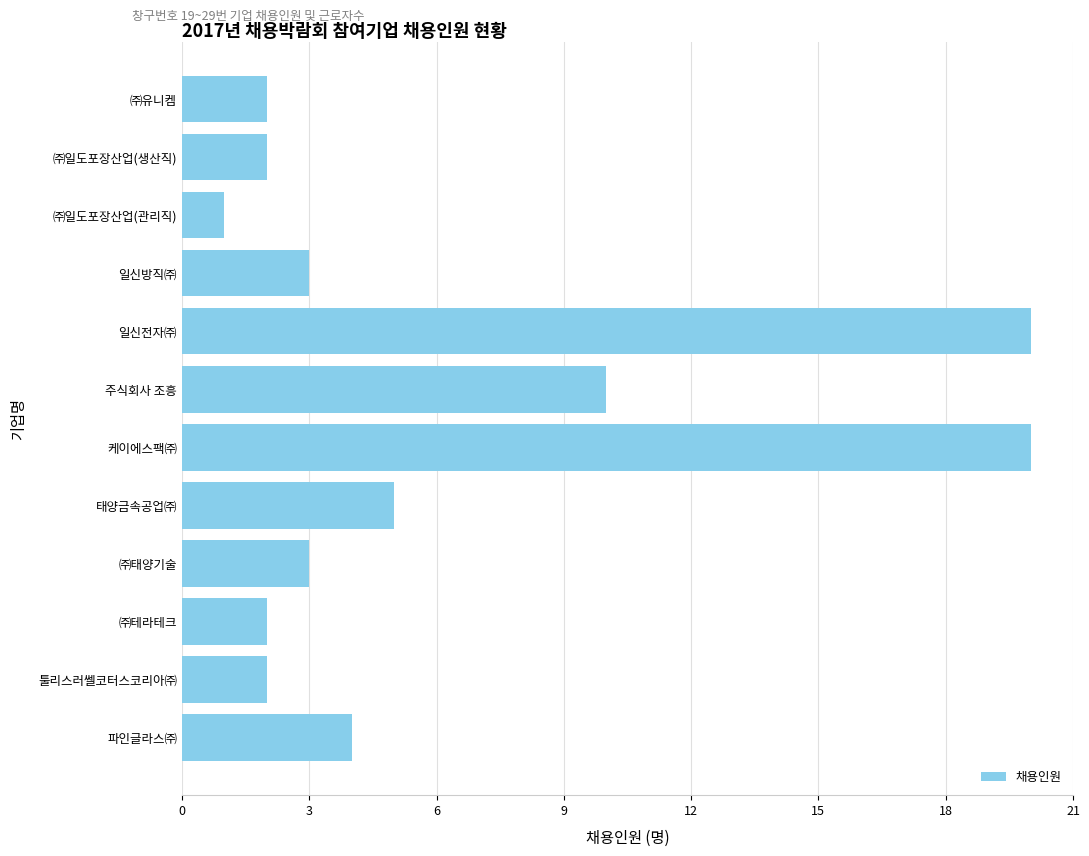

Is it true that the value at ㈜일도포장산업(생산직) is 2?

True